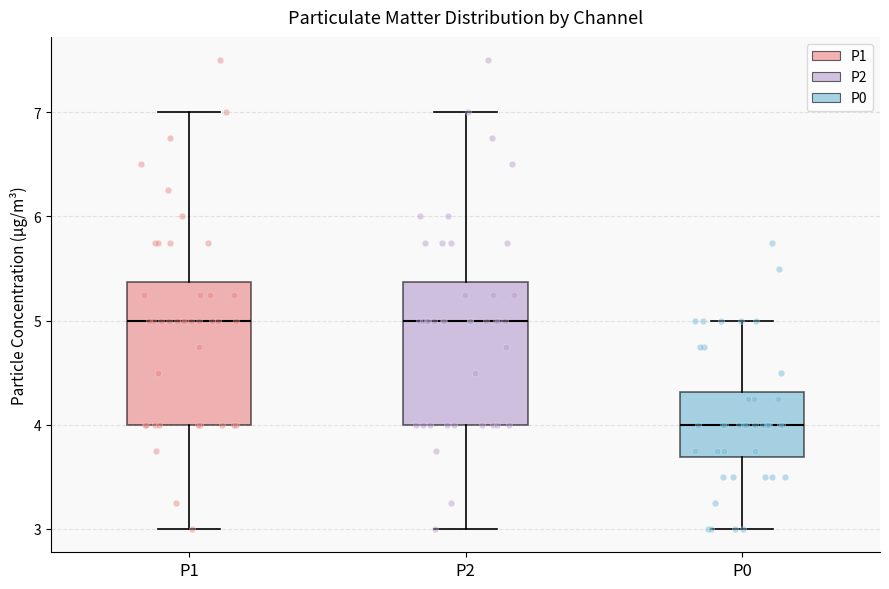

Which box's median line is the lowest?

P0